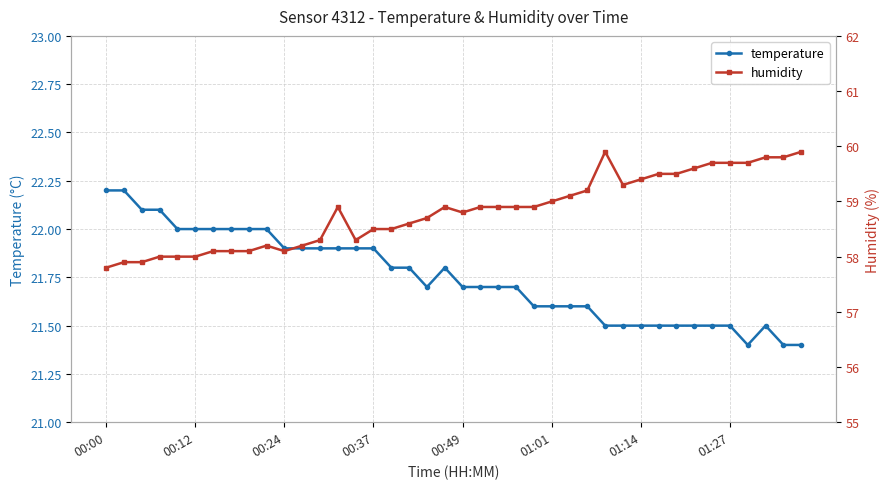

True or false: temperature and humidity intersect in this chart.

False